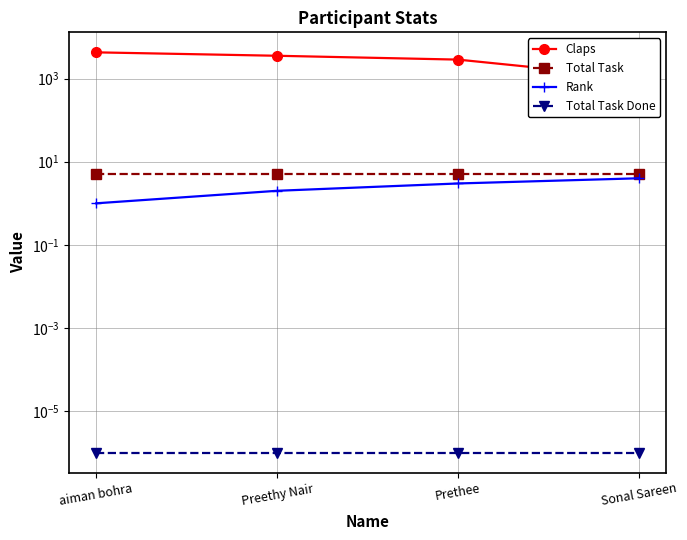

Between aiman bohra and Sonal Sareen, which series saw the biggest shift?

Claps